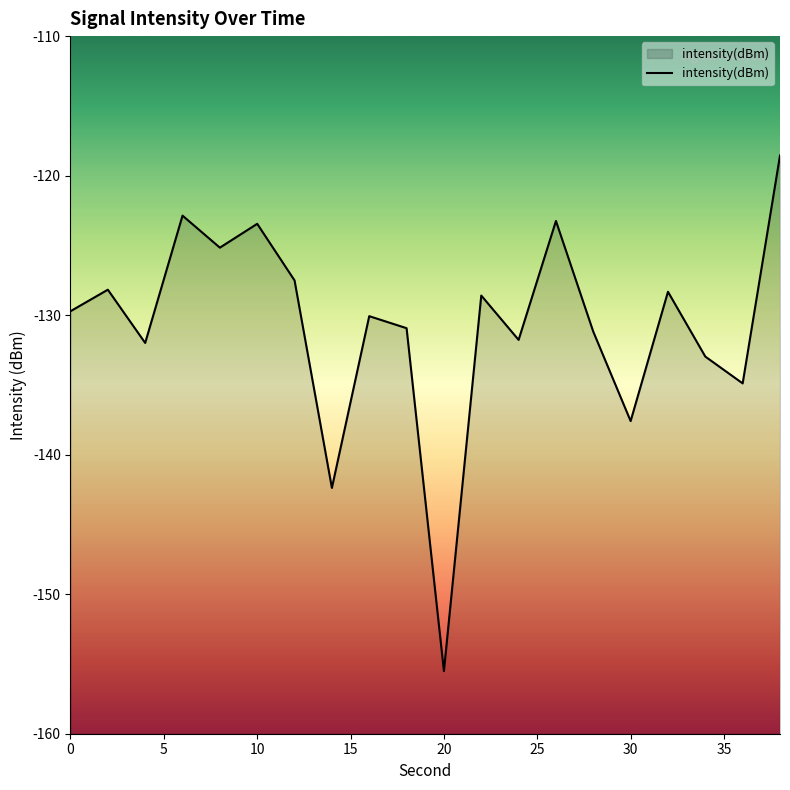

What is the change in value from 6 to 12?

-4.6